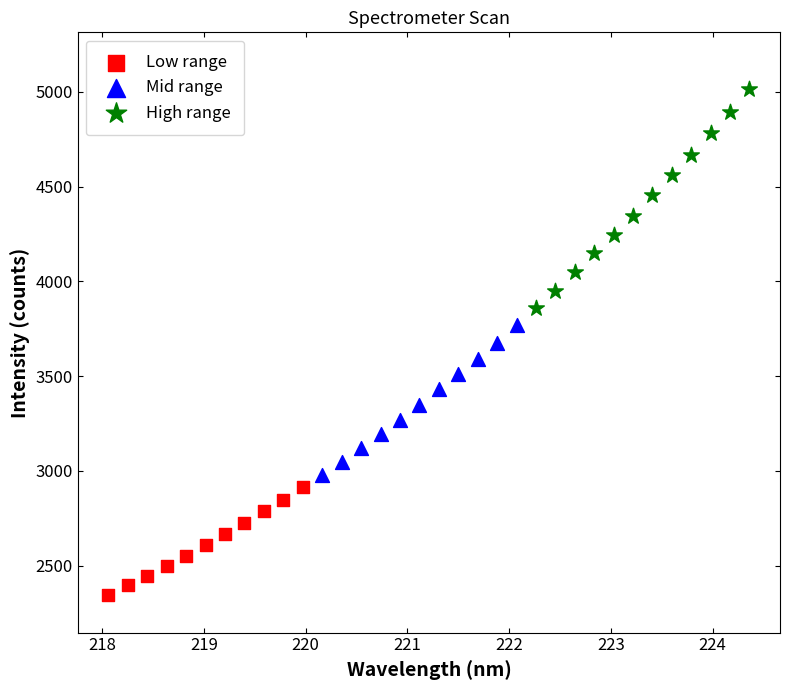

Which series reaches the minimum Y coordinate?

Low range